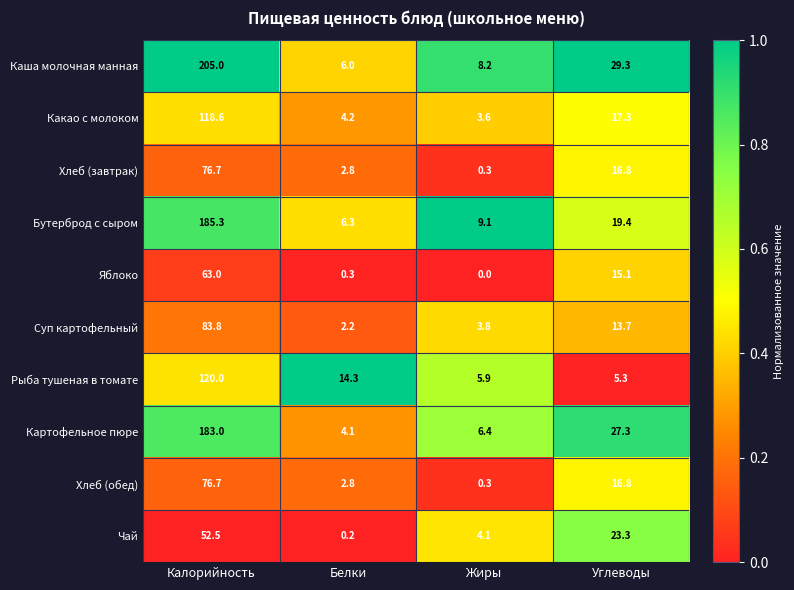

Is it true that Бутерброд с сыром equals 9.1 at Жиры?

True